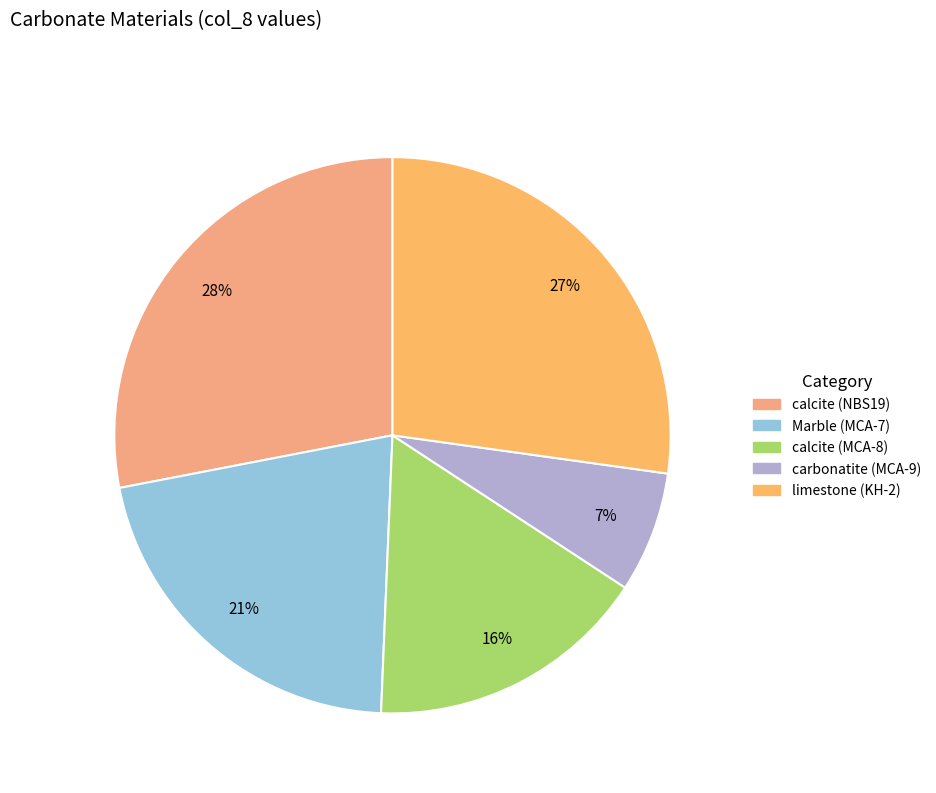

To the nearest percent, what percentage of the pie is calcite (MCA-8)?

16%